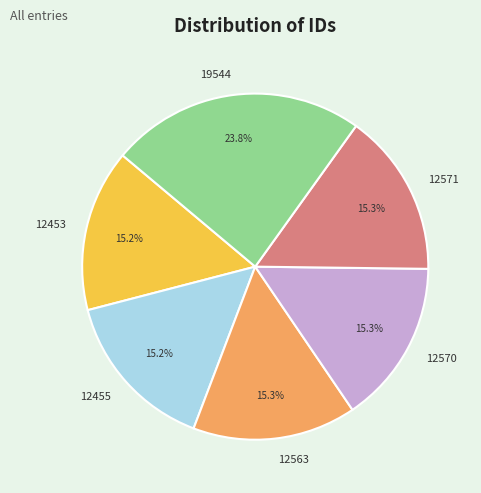

To the nearest percent, what percentage of the pie is 12563?

15%